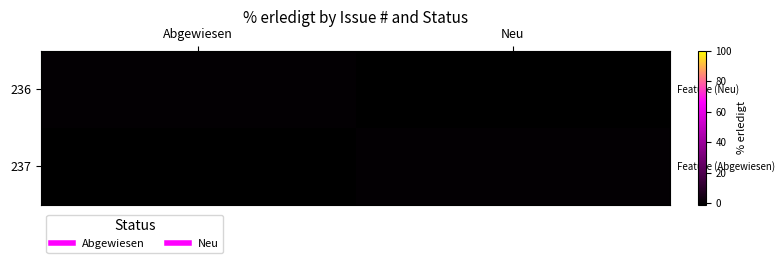

Which has a higher value, Abgewiesen or Neu?

Abgewiesen